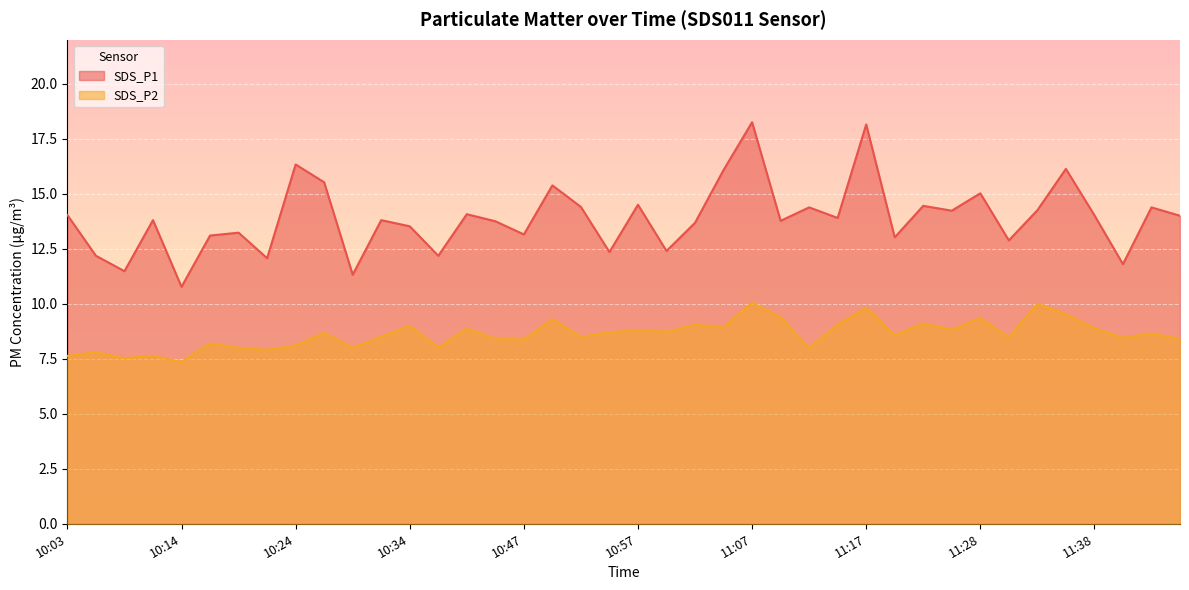

How many data points does each series have?

40